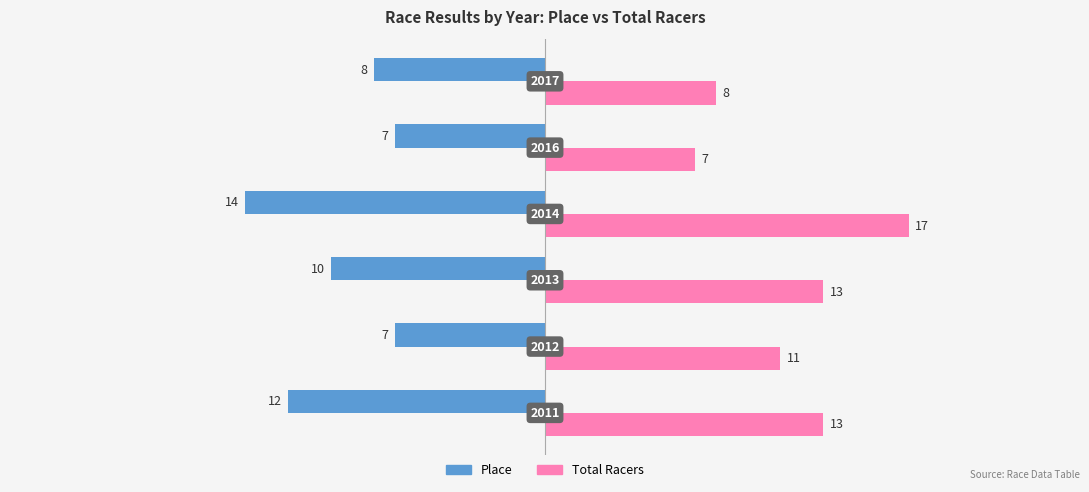

What is the difference between the second highest and second lowest values in the Place series?

5